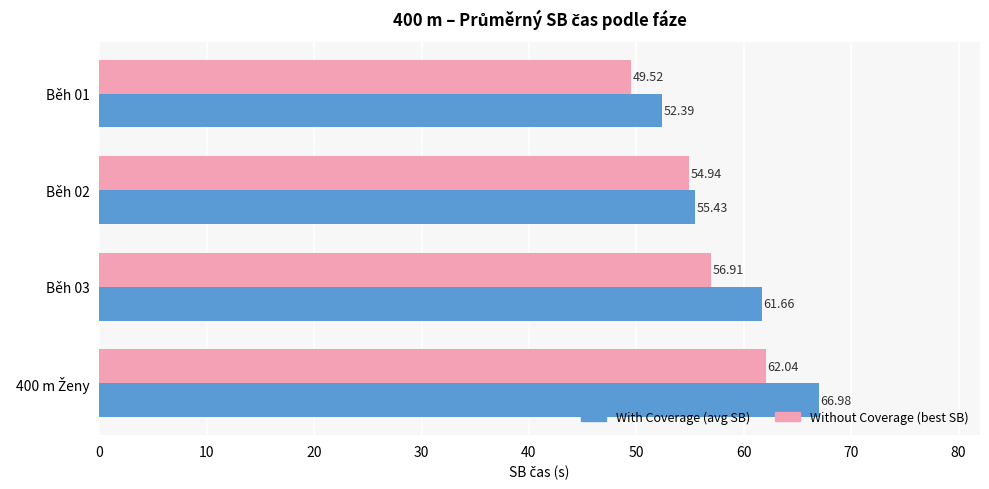

Which series has the largest total across all categories?

With Coverage (avg SB)